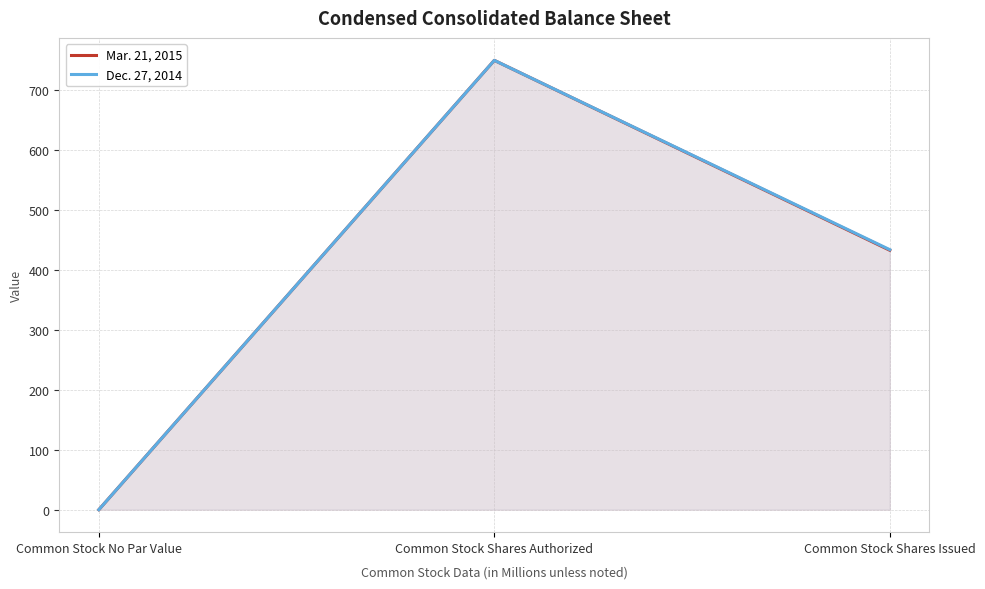

Rank the series at Common Stock Shares Issued from highest to lowest value.

Dec. 27, 2014, Mar. 21, 2015